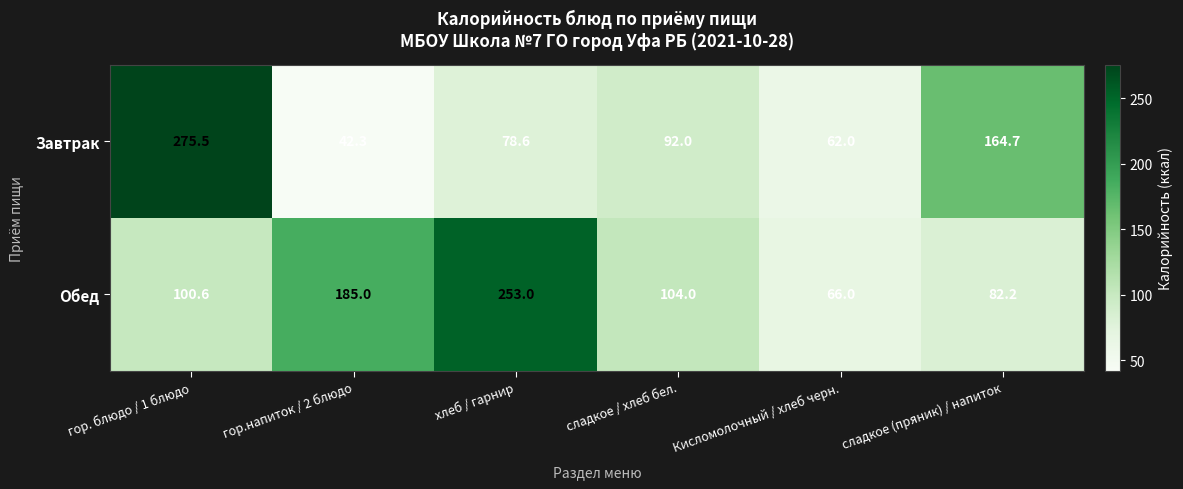

What is the difference between the maximum and minimum values in the Обед series?

187.0